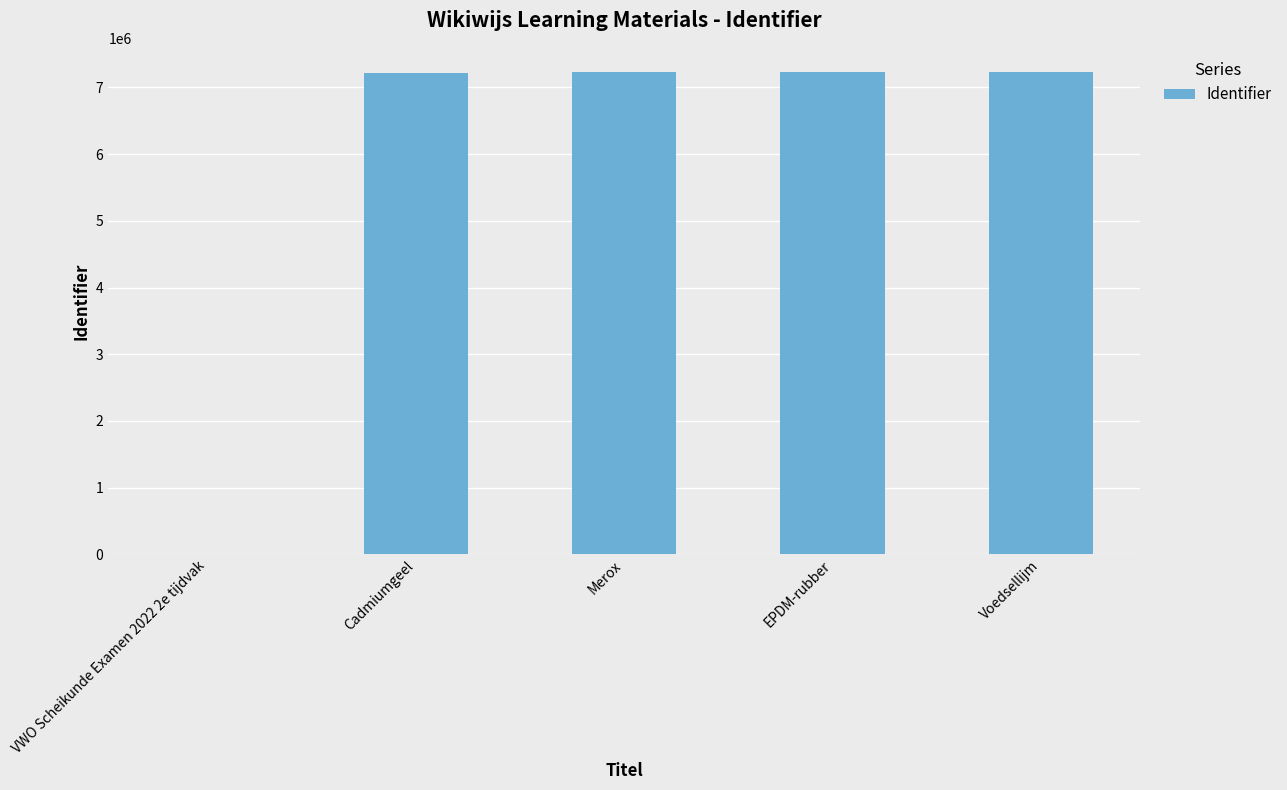

What is the sum of all values?

28908692